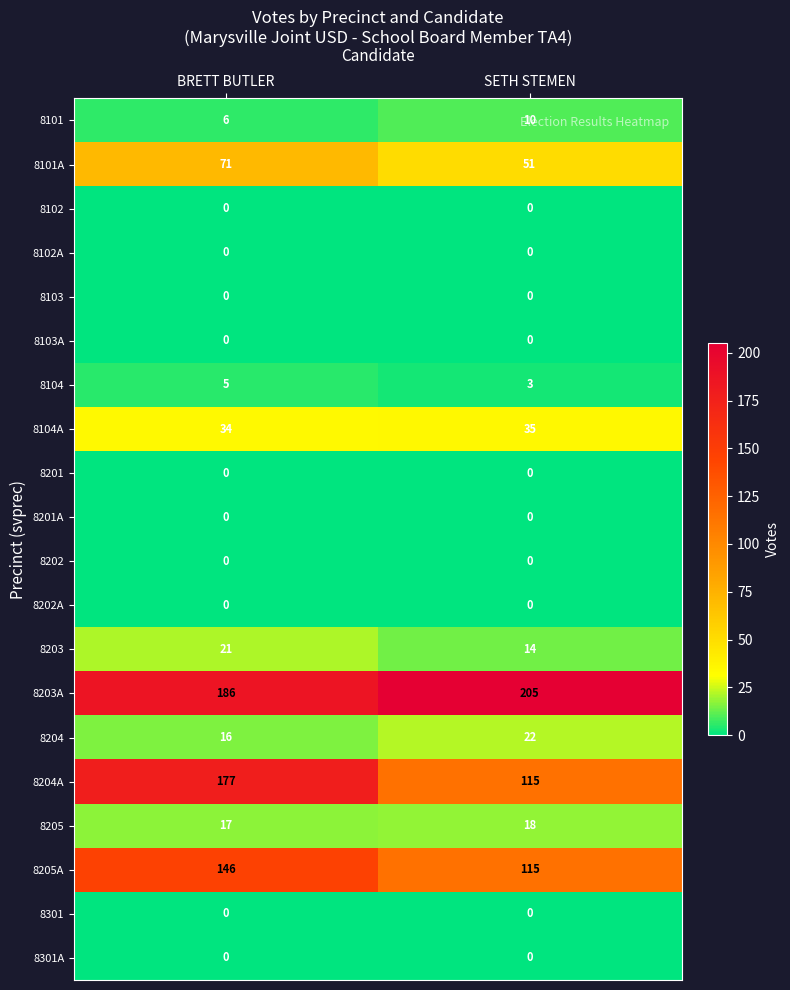

List the labels in order of 8101 value, largest first.

SETH STEMEN, BRETT BUTLER